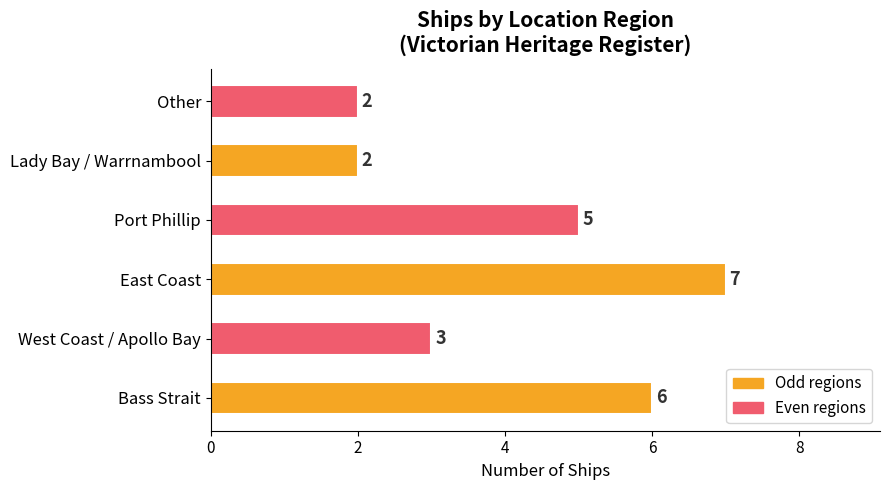

The value at Port Phillip is 1. True or false?

False